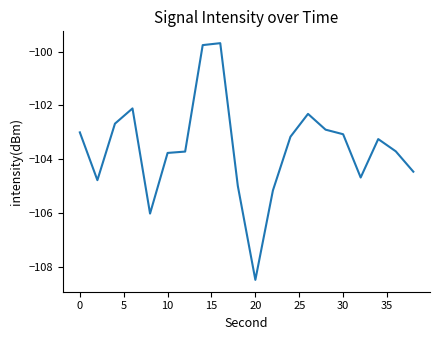

What is the difference between the maximum and minimum values?

8.8